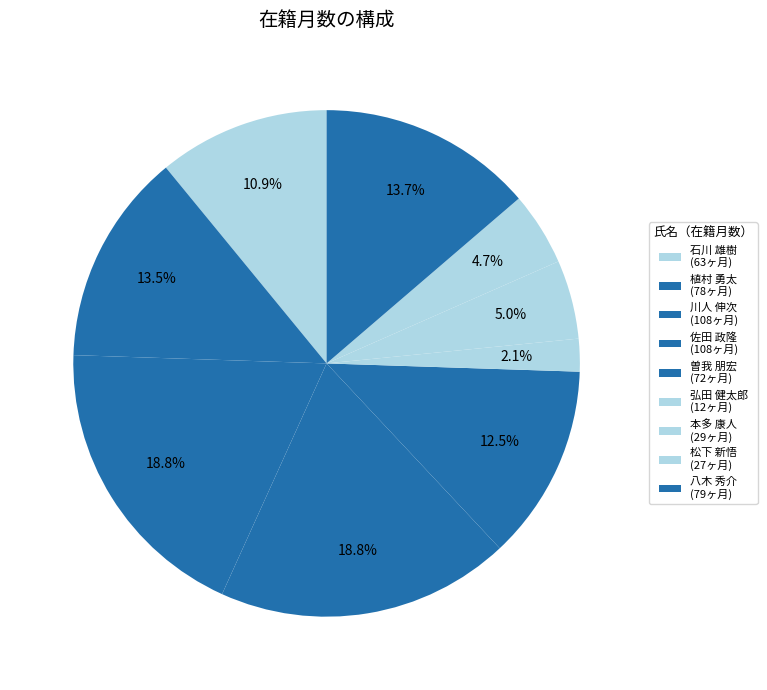

What portion of the pie excludes 八木 秀介?

86.3%